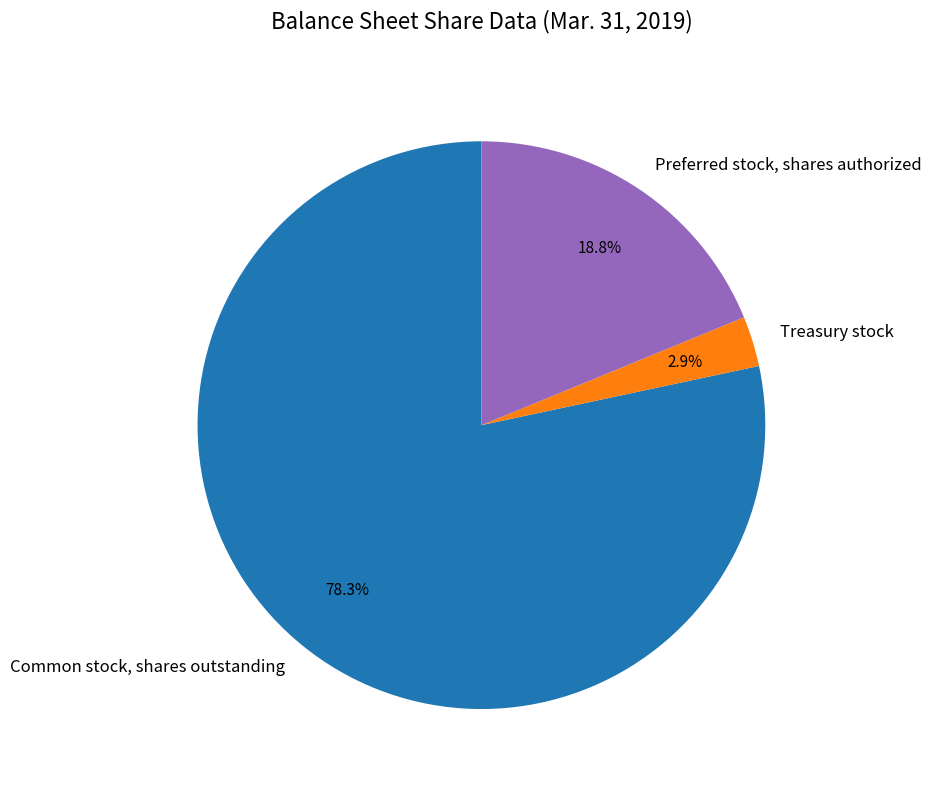

What is the total percentage of Common stock, shares outstanding and Preferred stock, shares authorized?

97.1%